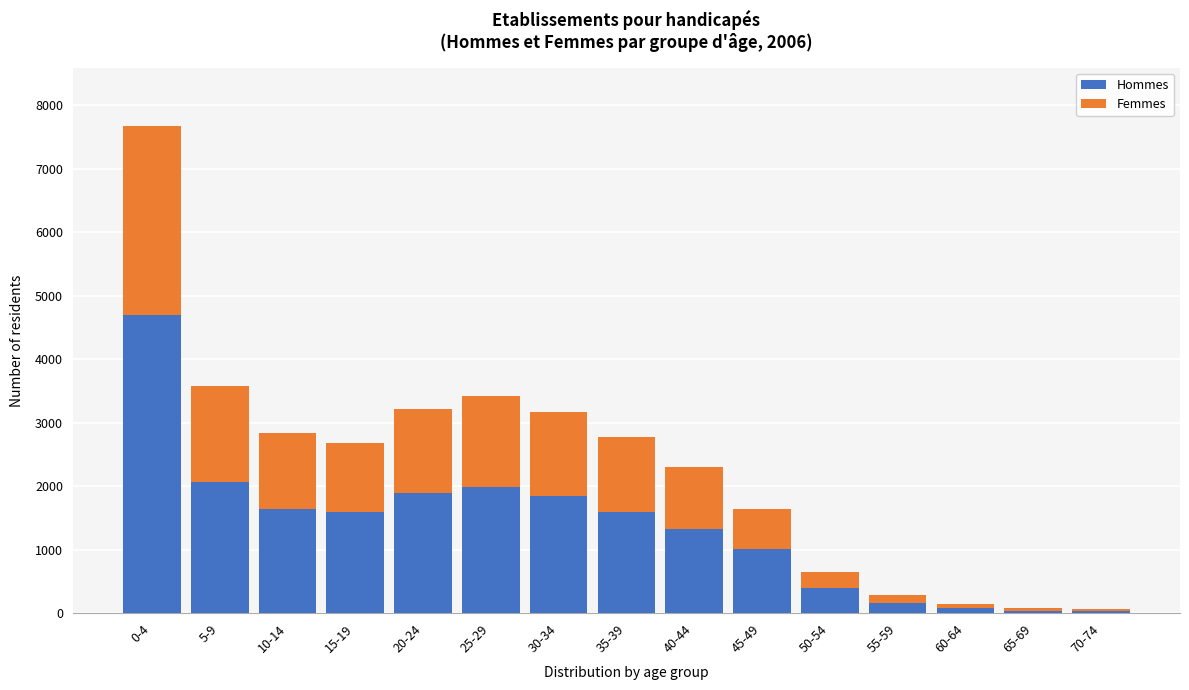

At which label does Hommes reach its peak?

0-4